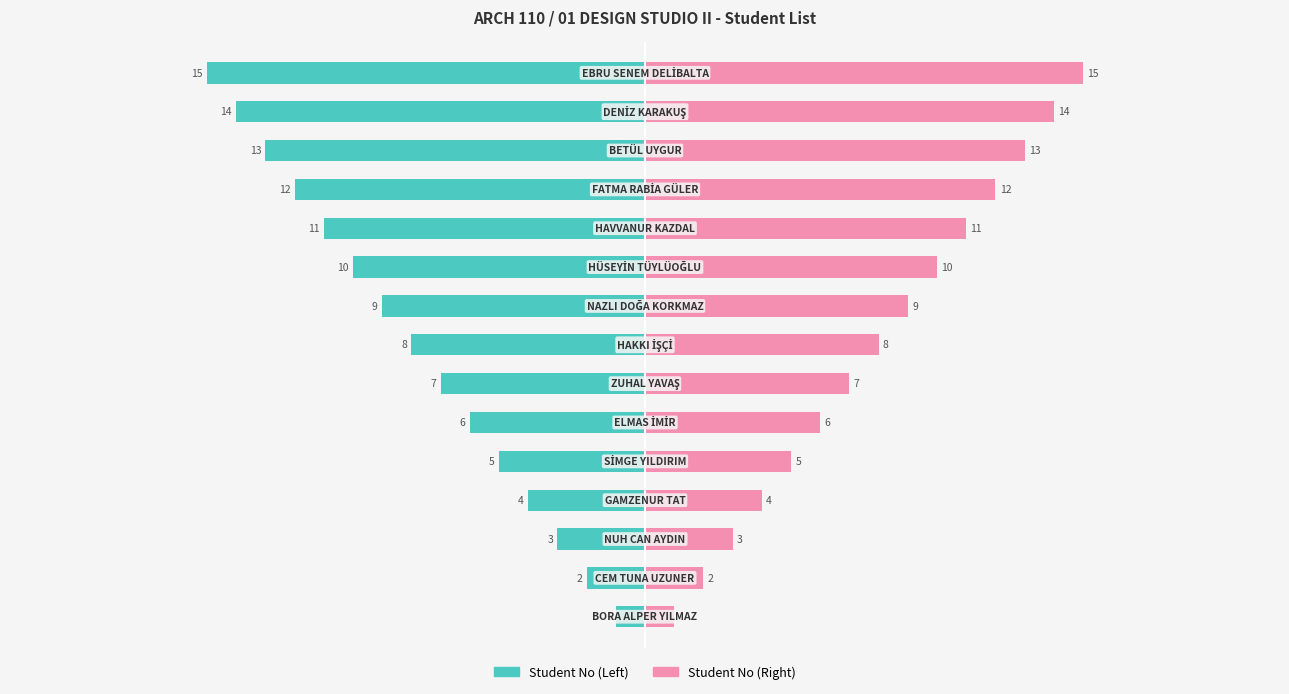

What are all the series names shown in the legend?

Student No (Left), Student No (Right)